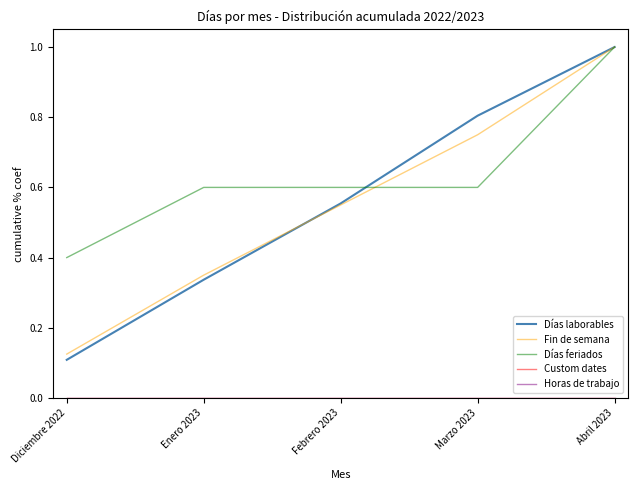

At Abril 2023, list the series in order from largest to smallest.

Días laborables, Fin de semana, Días feriados, Custom dates, Horas de trabajo